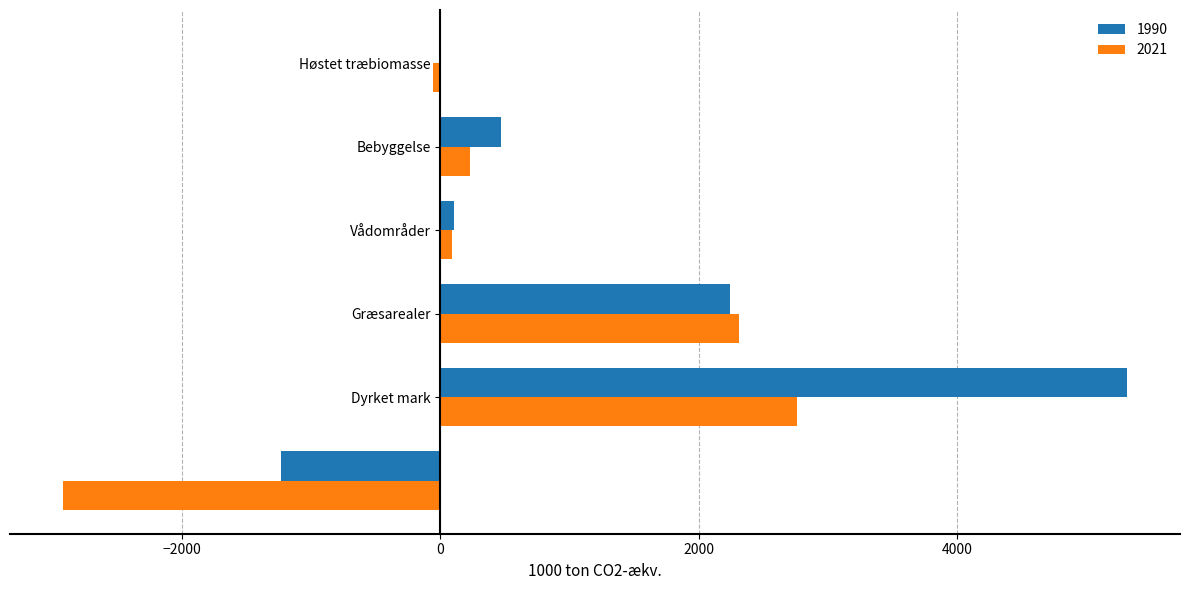

What is the maximum value shown in the chart?

5314.3